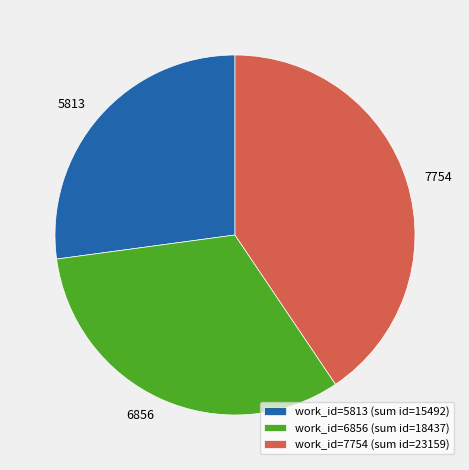

Does 7754 represent more than half of the total?

No